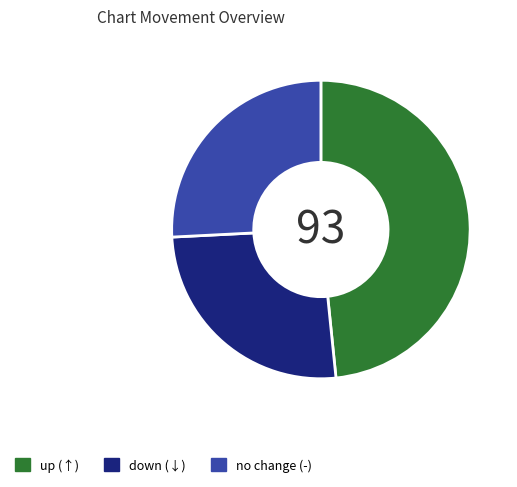

Is there a majority slice in this chart?

No